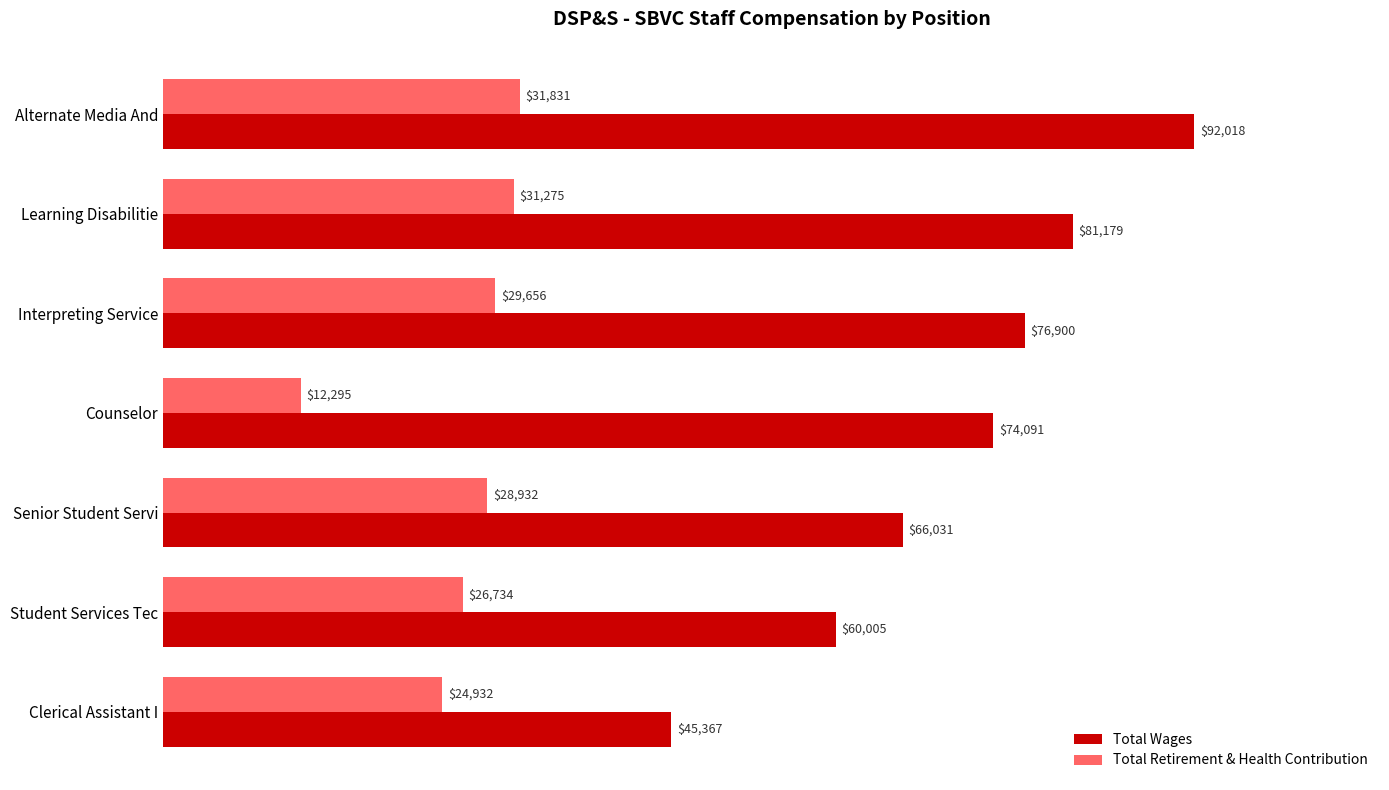

At how many categories does at least one series exceed 13643?

7